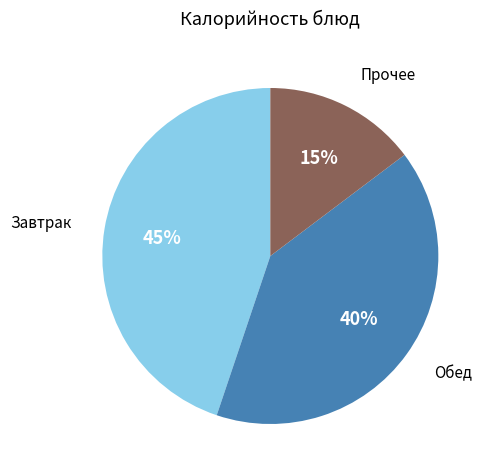

Is there a majority slice in this chart?

No